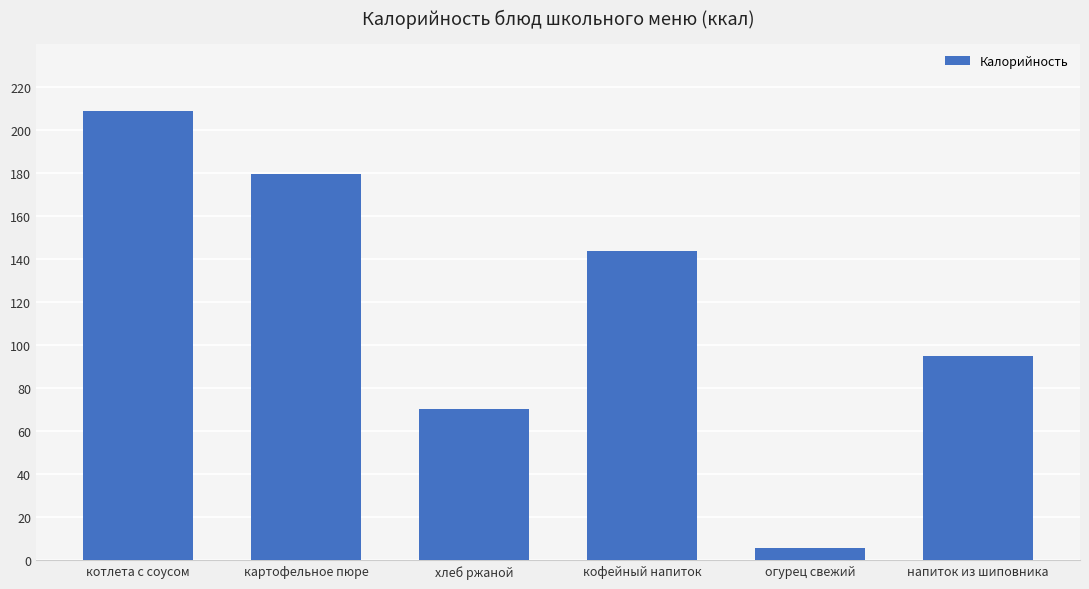

How many data points are above 143?

3